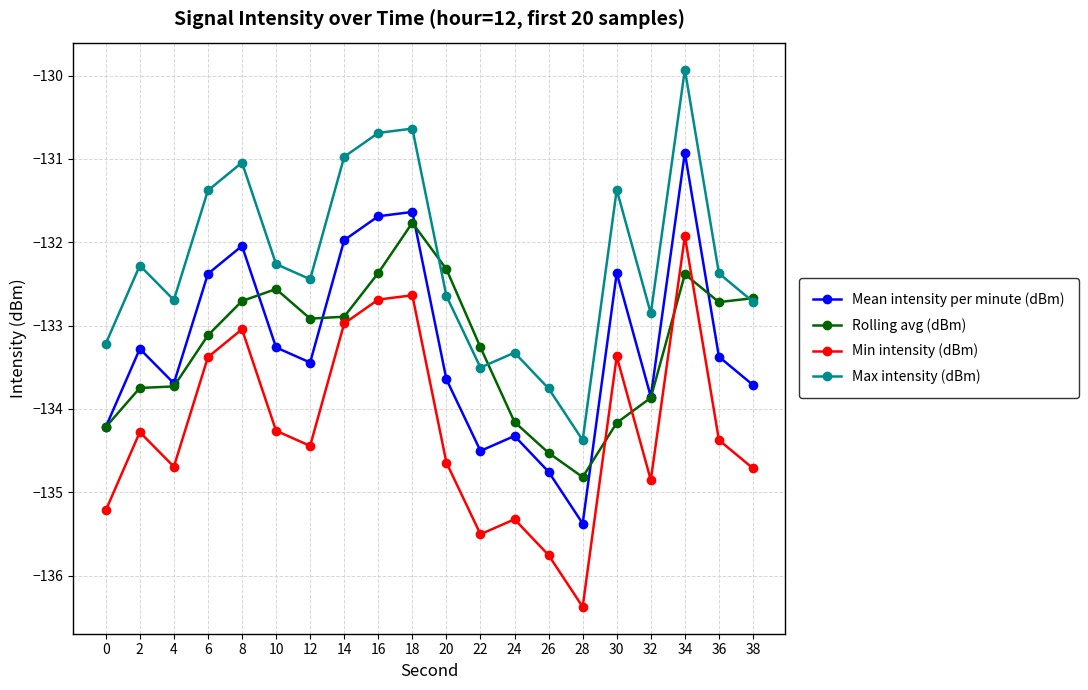

What is the maximum value for Rolling avg (dBm)?

-131.8